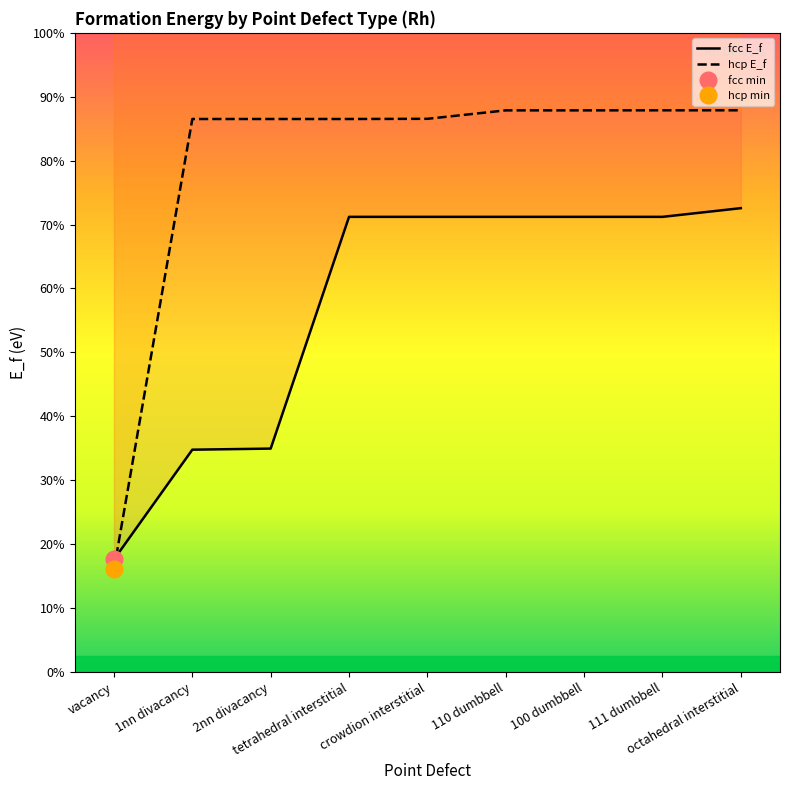

True or false: hcp E_f and fcc E_f cross at least once.

True